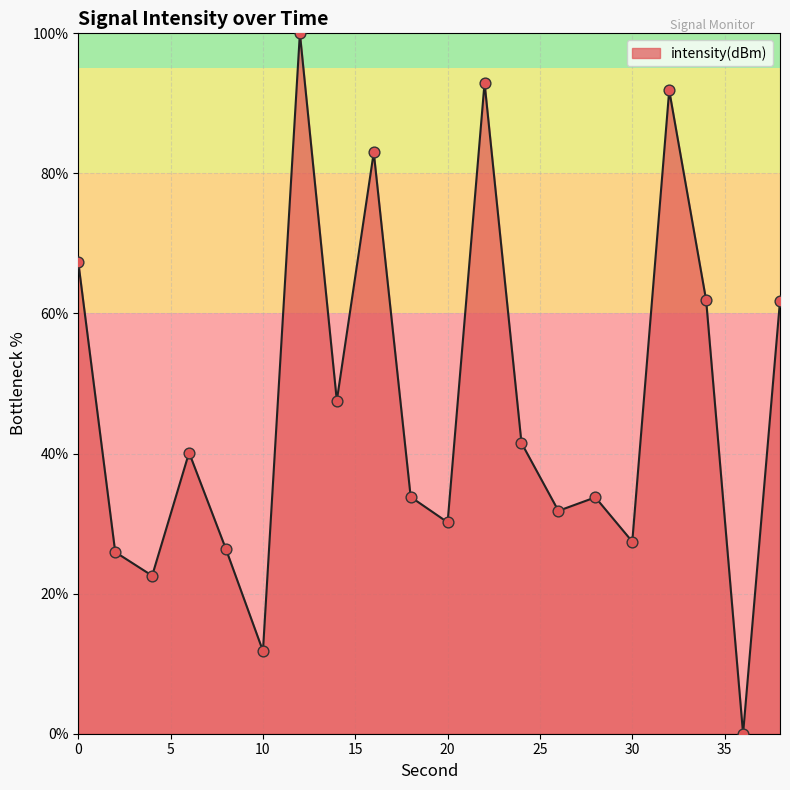

What is the difference between the maximum and minimum values?

100.0